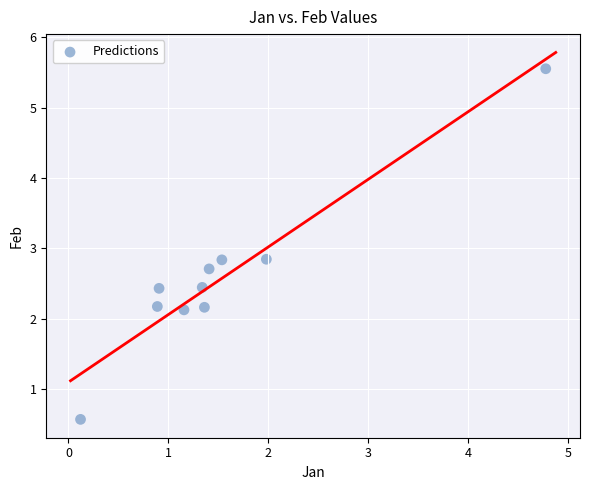

What is the average X value?

1.5